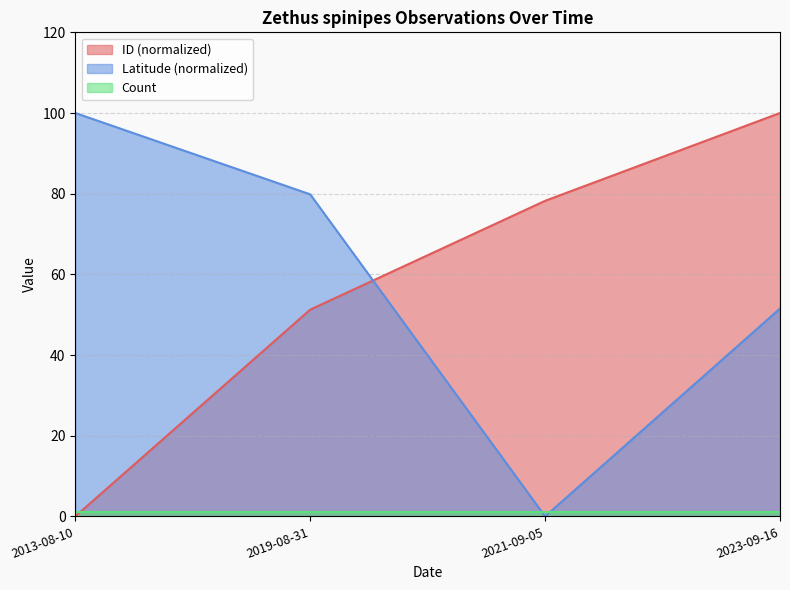

Where is the first local minimum for Latitude?

2021-09-05